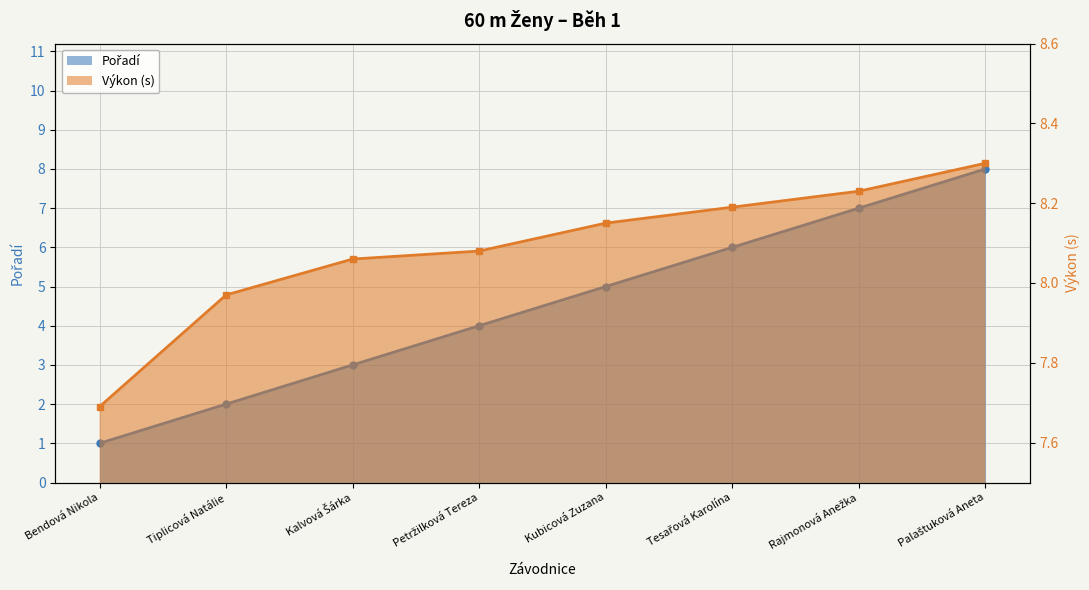

True or false: Pořadí and Výkon intersect in this chart.

False